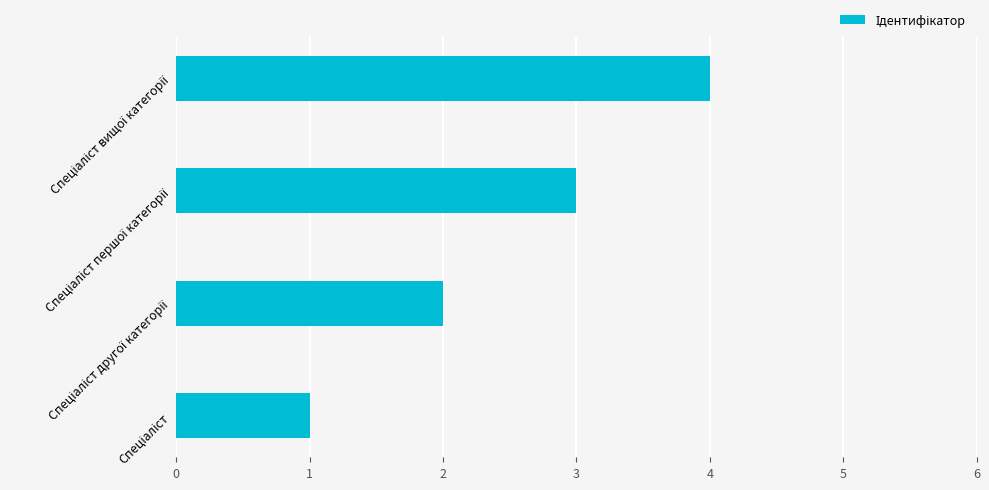

What is the sum of all values?

10